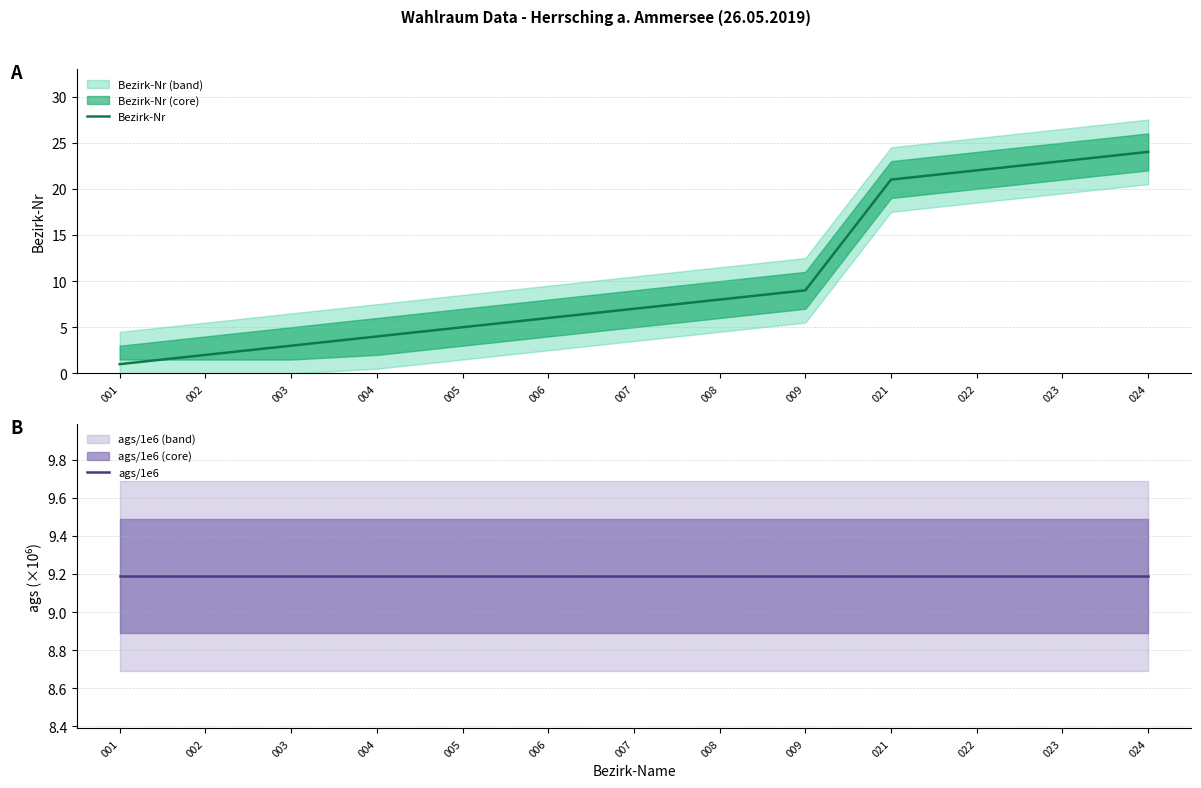

Is it true that Bezirk-Nr equals 24.0 at 024?

True